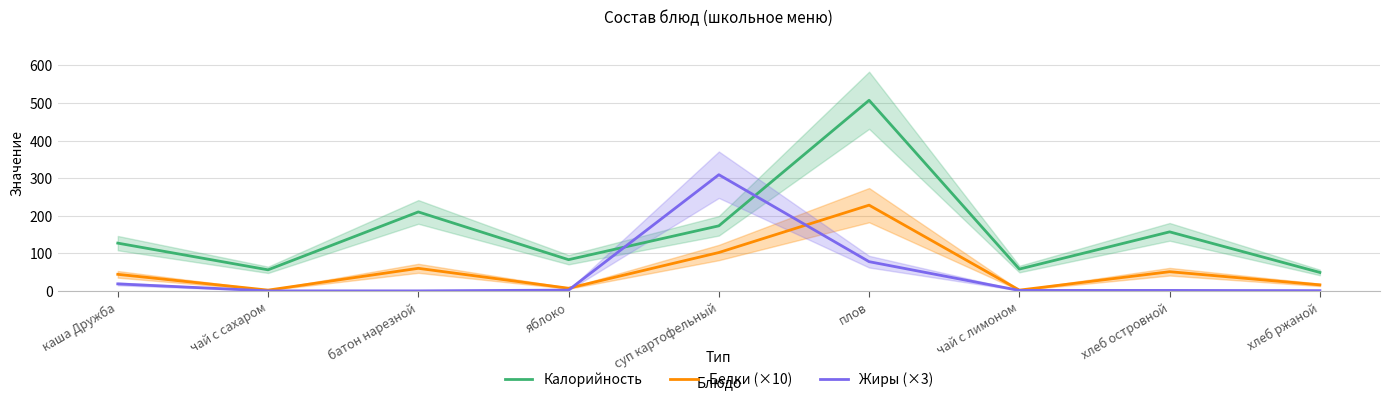

What is the label of the 8th point from the left?

хлеб островной